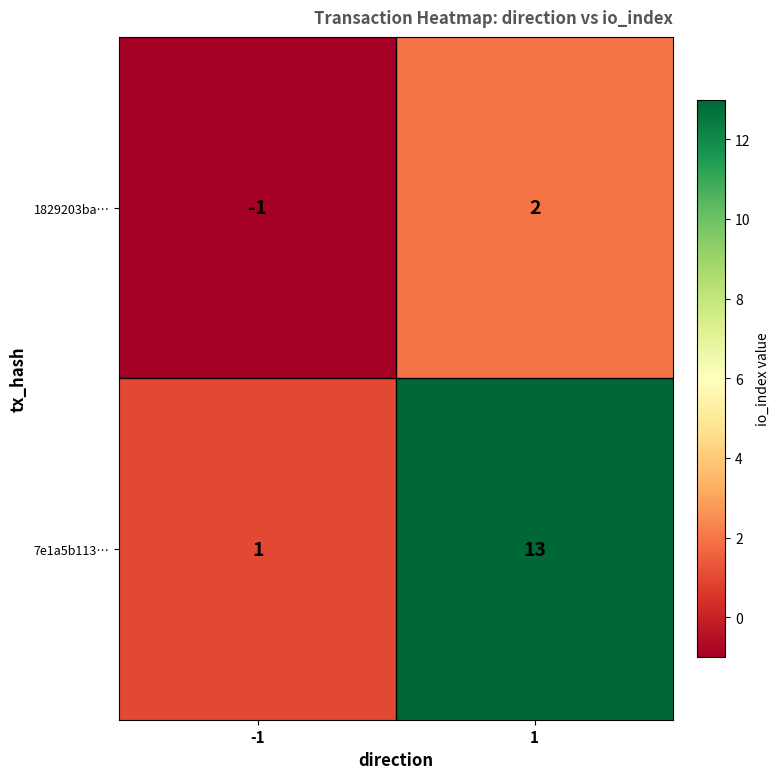

Is the value of 1829203ba… at -1 greater than the value of 7e1a5b113… at -1?

No